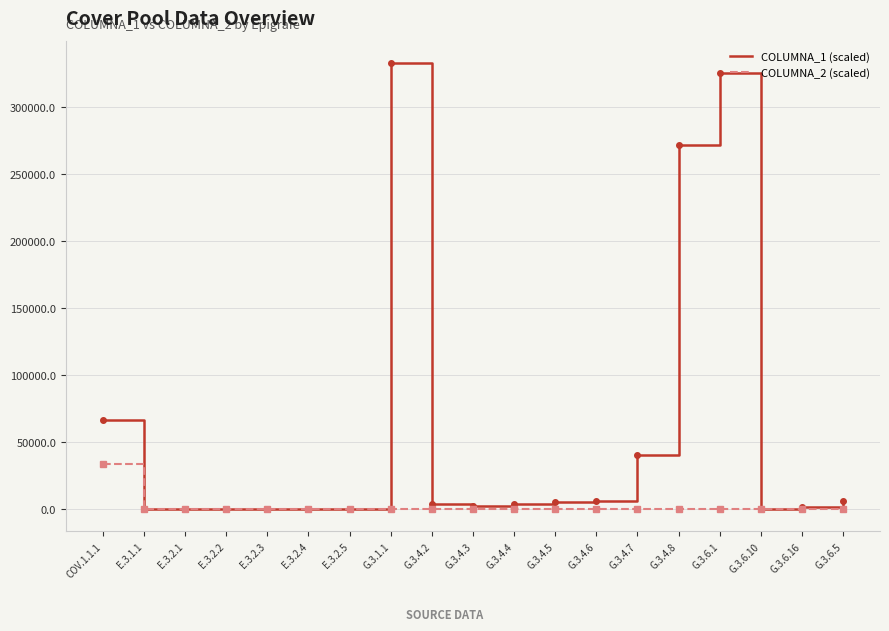

Is it true that COLUMNA_1 (scaled) equals 2467.9 at G.3.4.3?

True